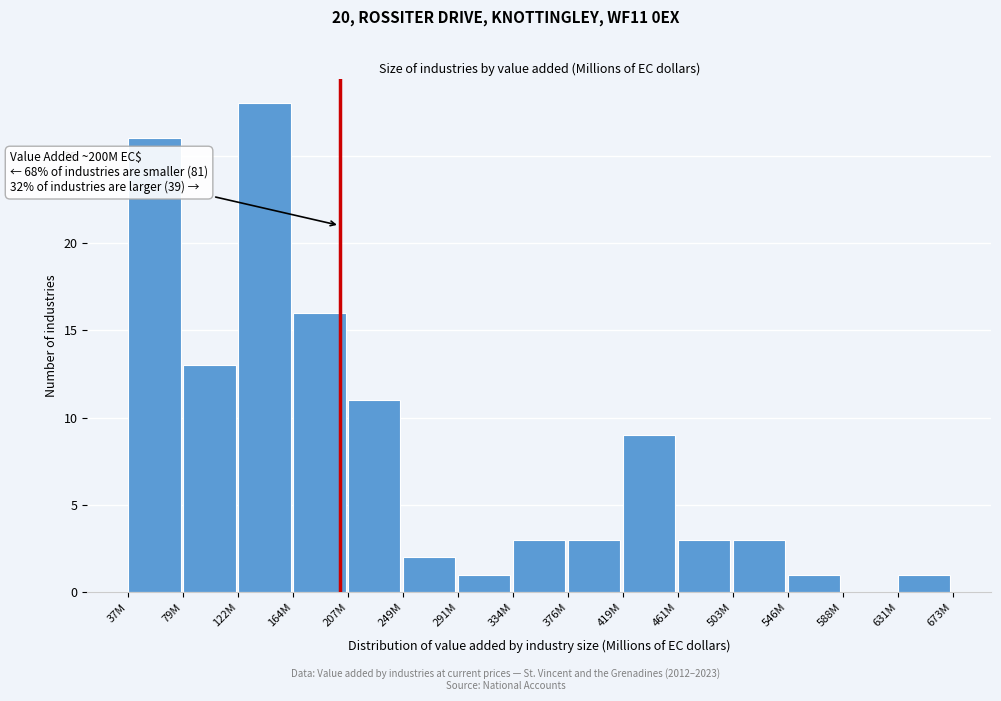

Reading left to right, list all the values displayed in this chart.

37M=26	79M=13	122M=28	164M=16	207M=11	249M=2	291M=1	334M=3	376M=3	419M=9	461M=3	503M=3	546M=1	588M=0	631M=1